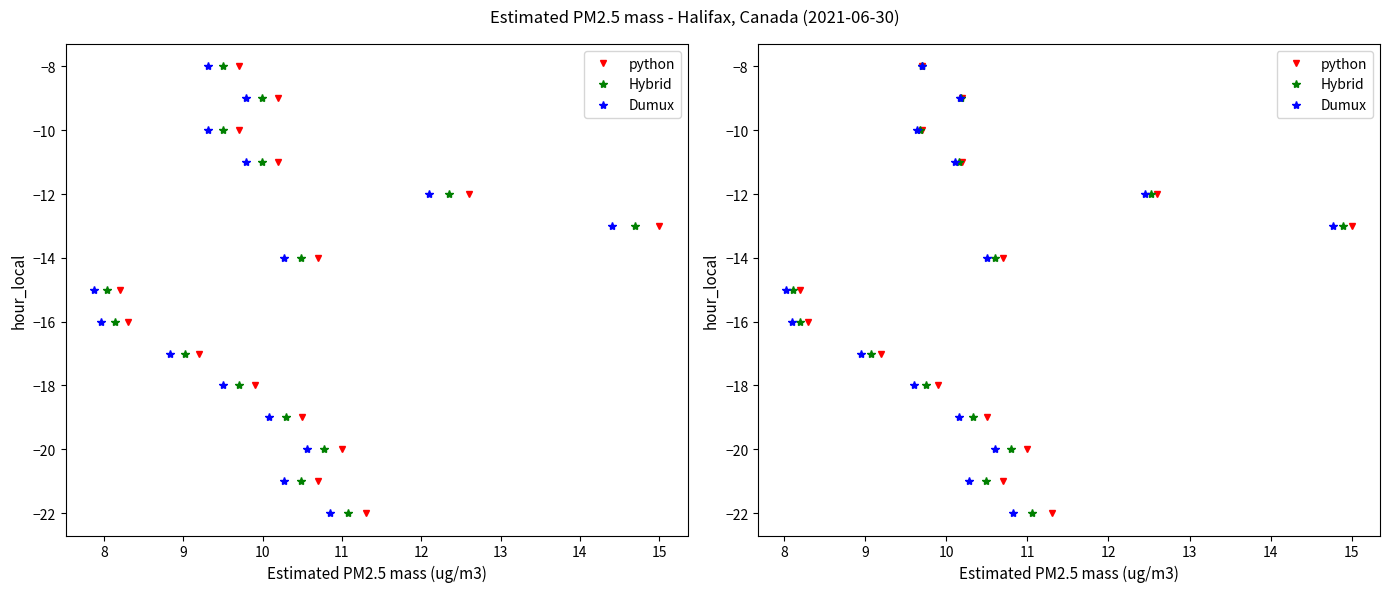

Reading right to left, what are all the values shown in this chart?

python: -22	-21	-20	-19	-18	-17	-16	-15	-14	-13	-12	-11	-10	-9	-8
Hybrid: -22	-21	-20	-19	-18	-17	-16	-15	-14	-13	-12	-11	-10	-9	-8
Dumux: -22	-21	-20	-19	-18	-17	-16	-15	-14	-13	-12	-11	-10	-9	-8